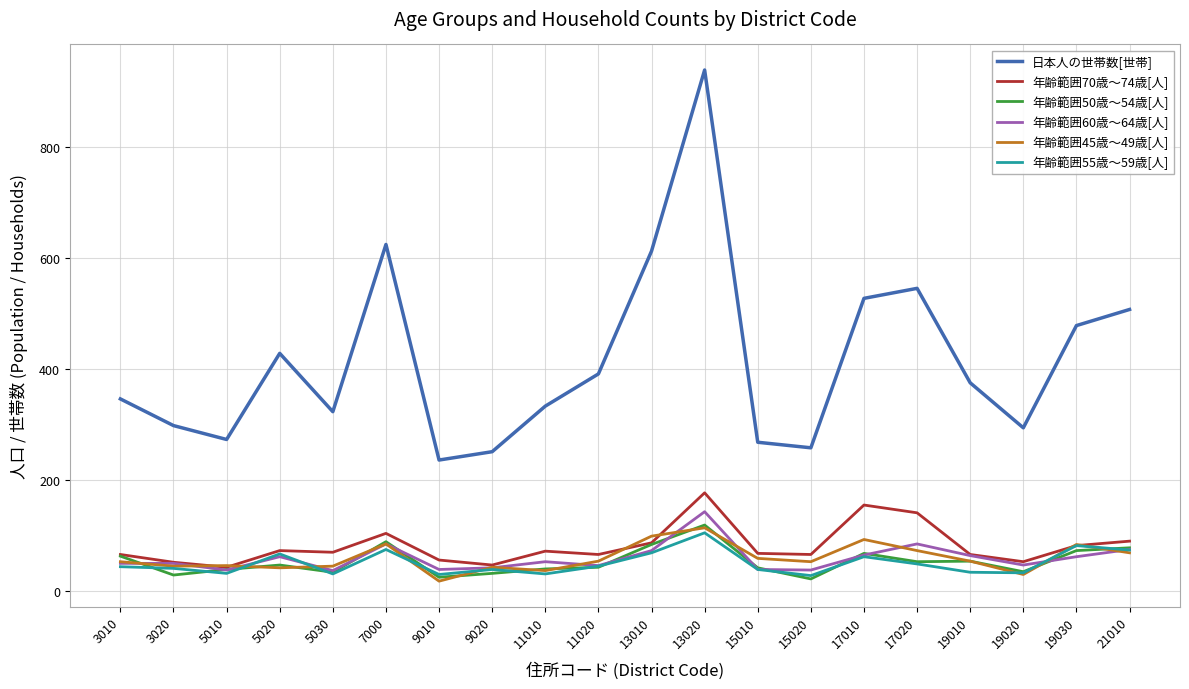

True or false: 日本人の世帯数[世帯] and 年齢範囲60歳～64歳[人] cross at least once.

False